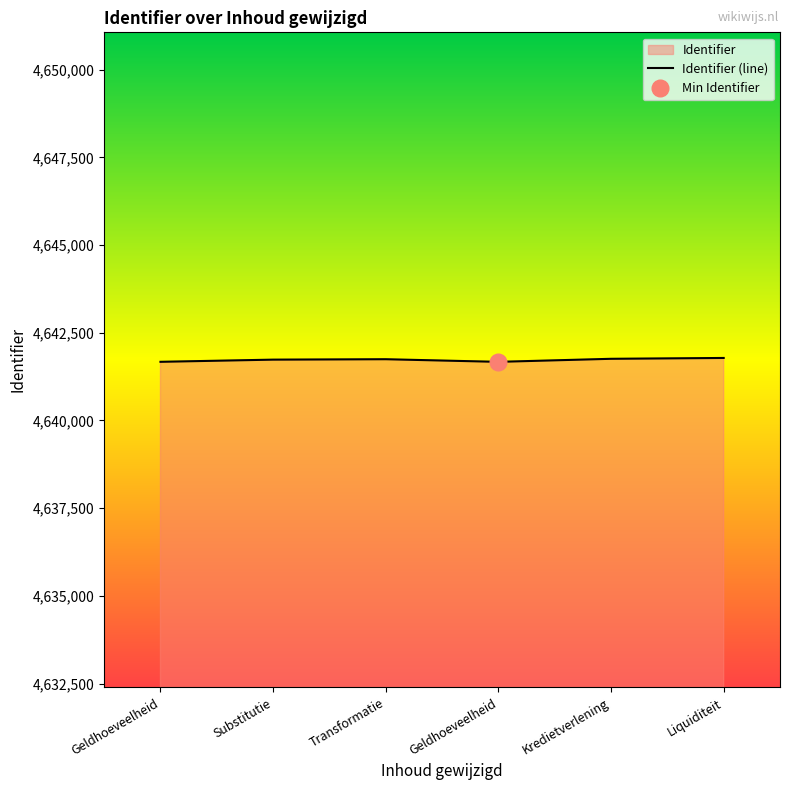

Reading left to right, transcribe all the data shown in this chart.

4641673	4641735	4641747	4641672	4641759	4641783